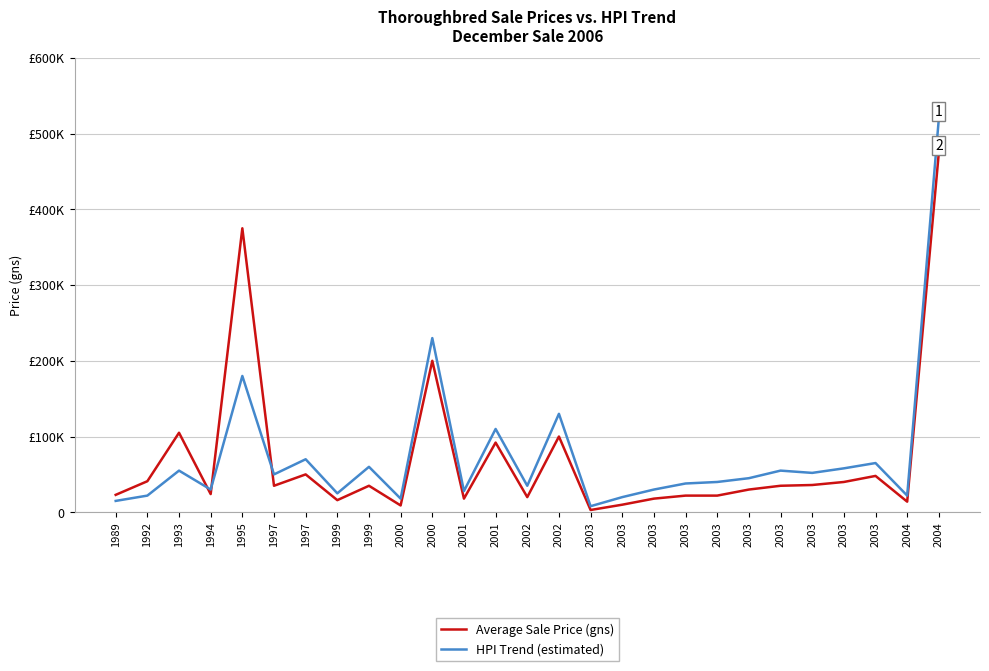

True or false: HPI Trend (estimated) has more than 0 interior local peaks.

True